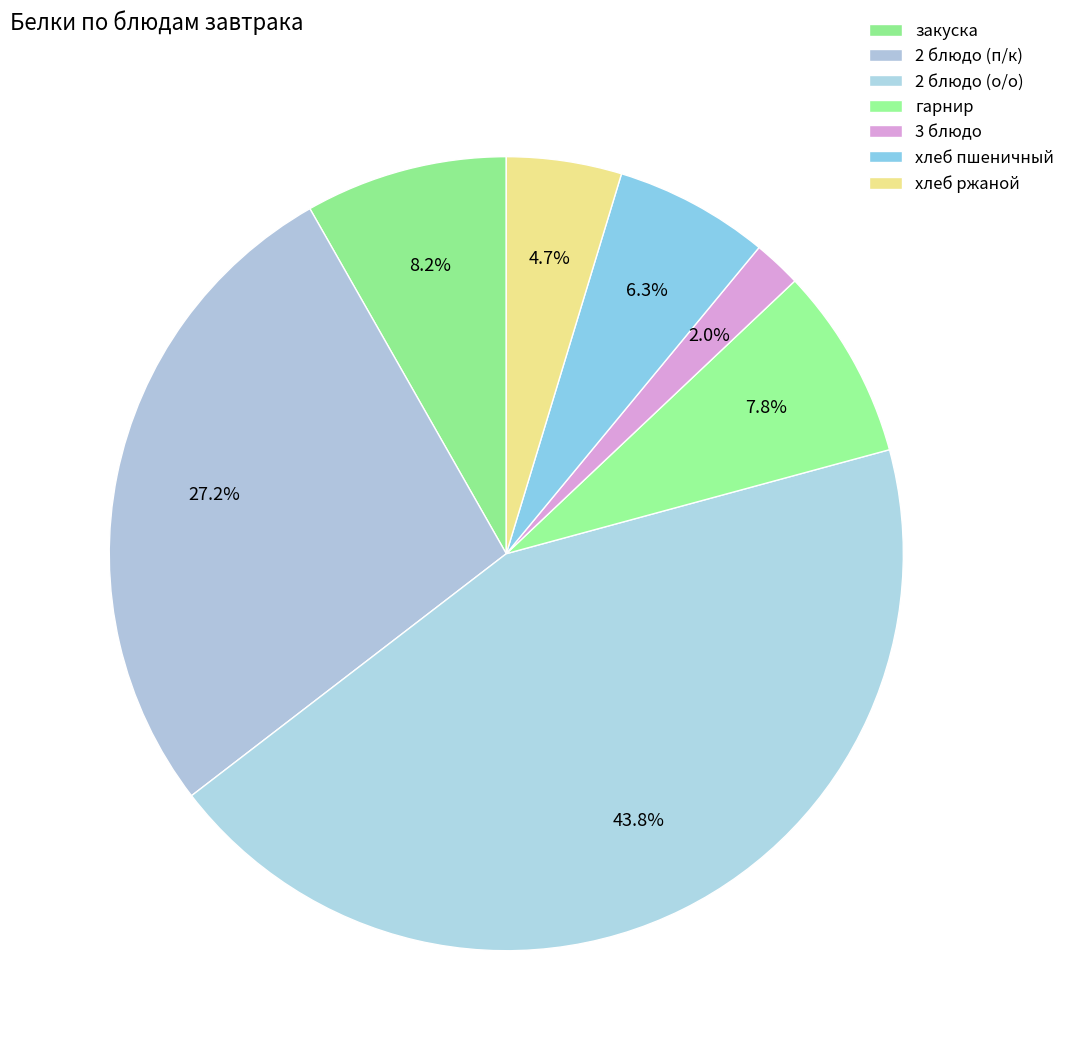

Count the number of slices in the pie.

7